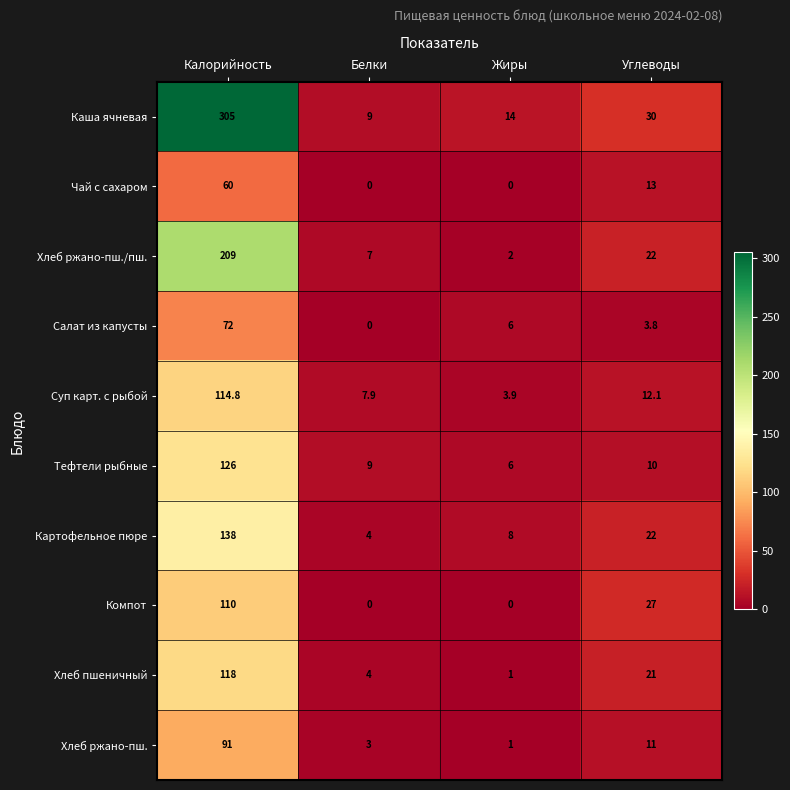

Count the number of categories in the chart.

4